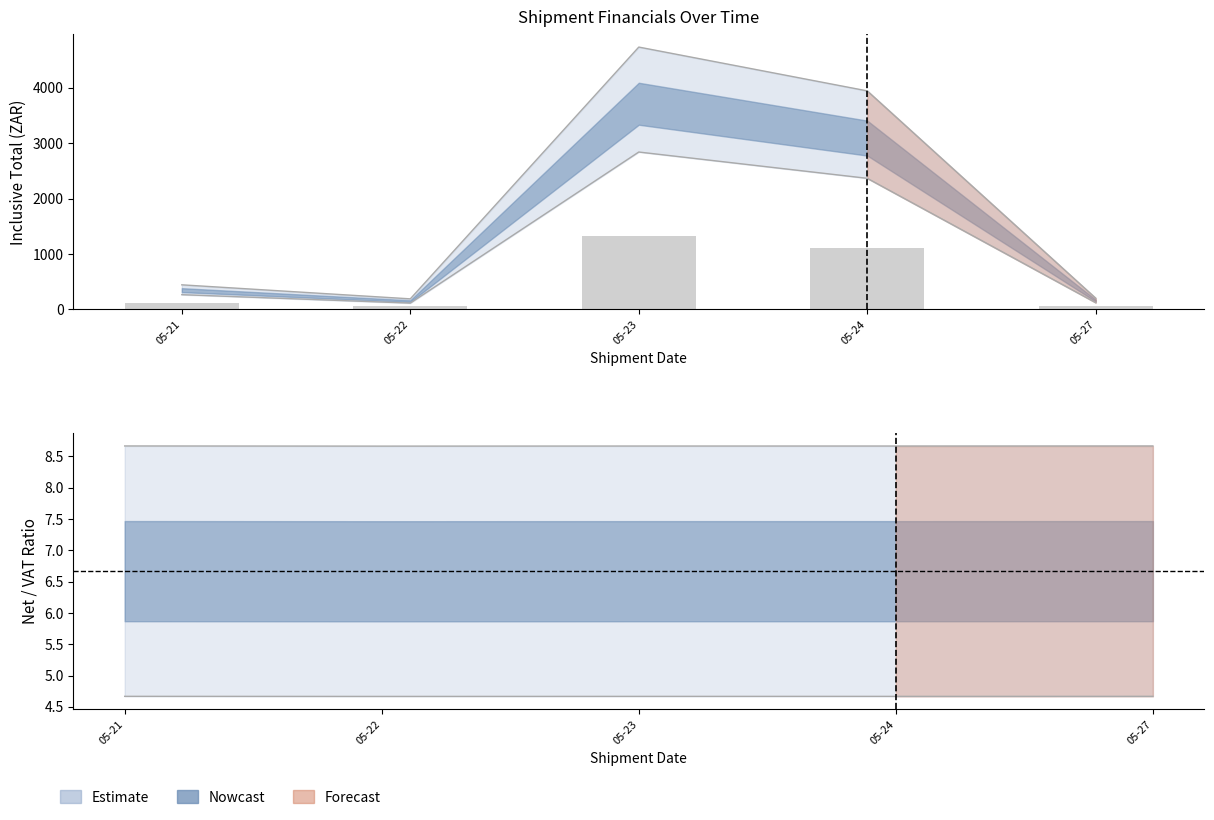

Which has a higher value, 2024-05-23 or 2024-05-23?

2024-05-23